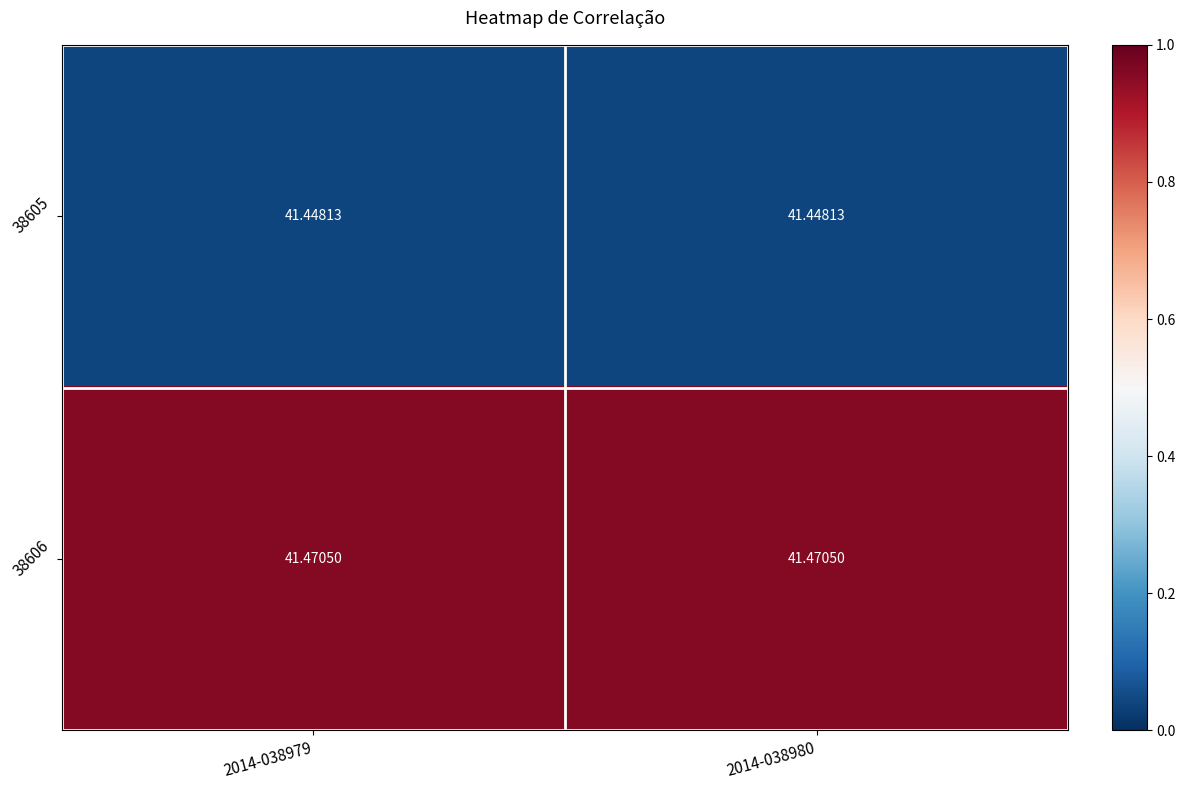

Is the value of 38605 at 2014-038980 greater than the value of 38606 at 2014-038979?

No